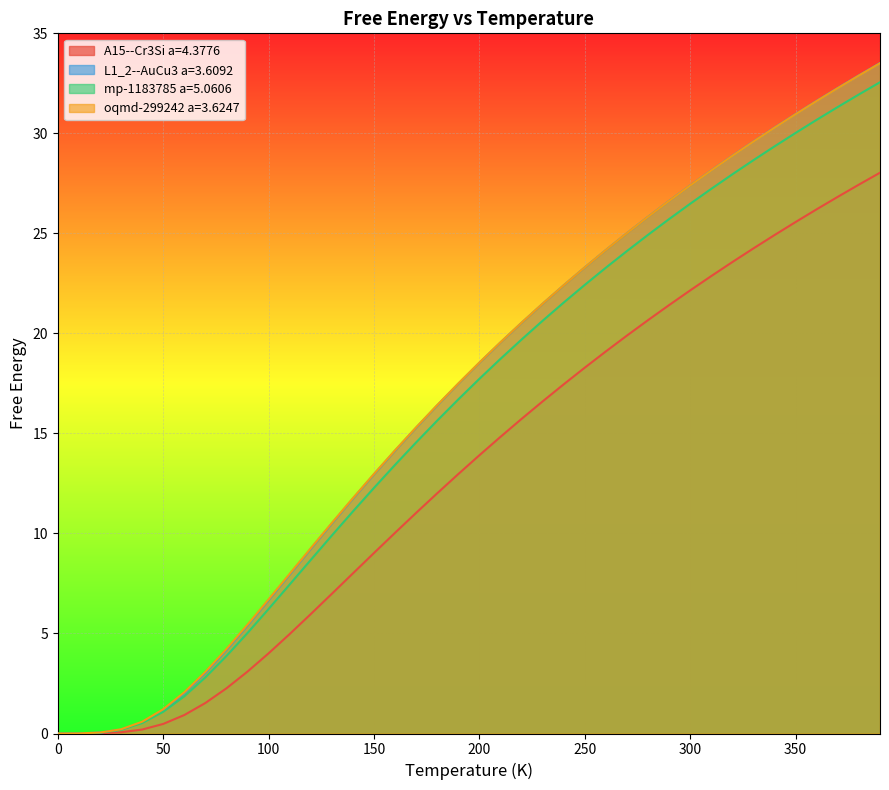

What is the greatest value displayed?

33.5